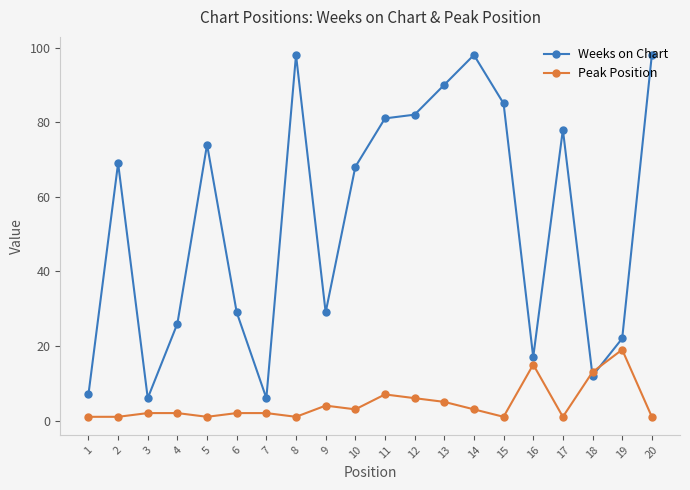

At which category does Weeks on Chart reach its first local valley?

3